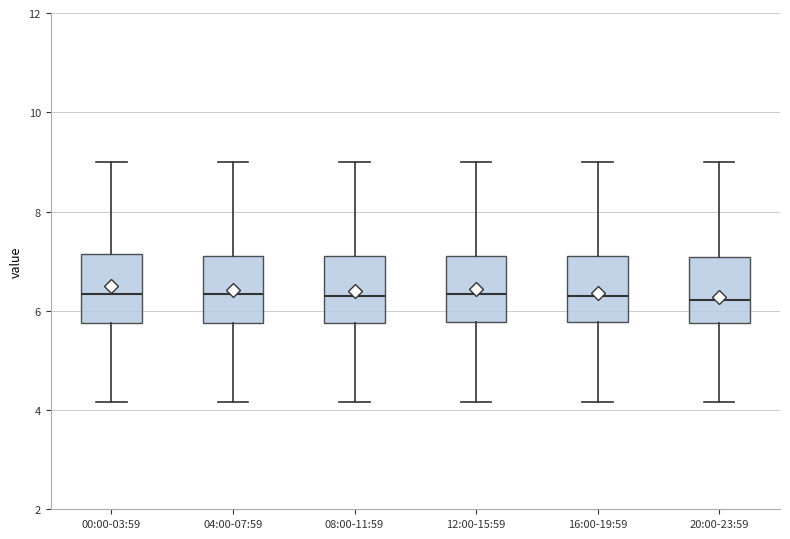

Reading left to right, read every box against the y-axis: the position of its median line, the range the box covers, and the ends of its whiskers. The values are not printed on the chart, so give them approximately, as read against the axis.

00:00-03:59: median 6.4, box 5.8 to 7.2, whiskers 4.2 to 9.0
04:00-07:59: median 6.4, box 5.8 to 7.2, whiskers 4.2 to 9.0
08:00-11:59: median 6.4, box 5.8 to 7.2, whiskers 4.2 to 9.0
12:00-15:59: median 6.4, box 5.8 to 7.2, whiskers 4.2 to 9.0
16:00-19:59: median 6.4, box 5.8 to 7.2, whiskers 4.2 to 9.0
20:00-23:59: median 6.2, box 5.8 to 7.0, whiskers 4.2 to 9.0